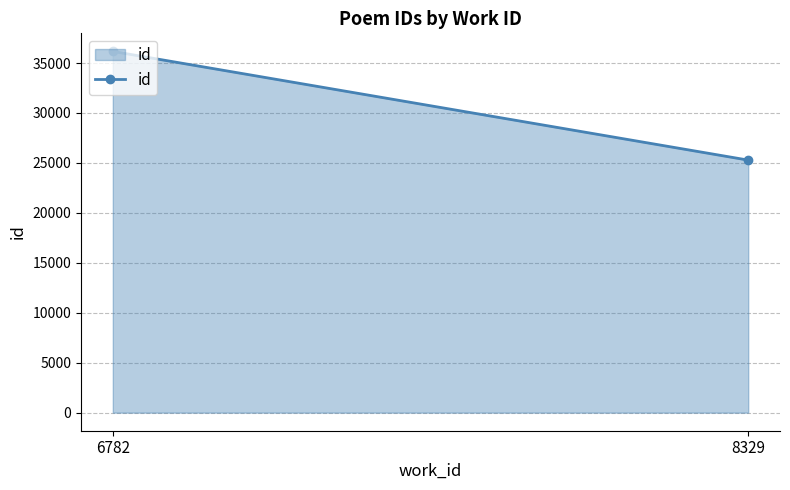

How many data points does each series have?

2